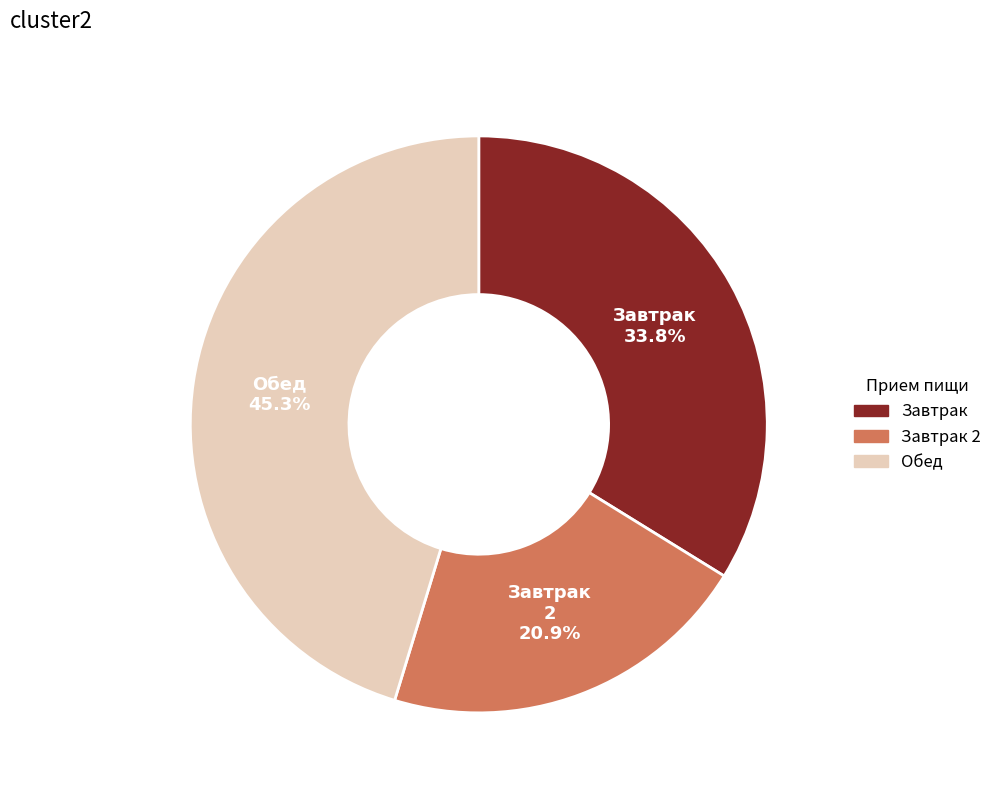

Is there any slice that represents more than half of the pie?

No